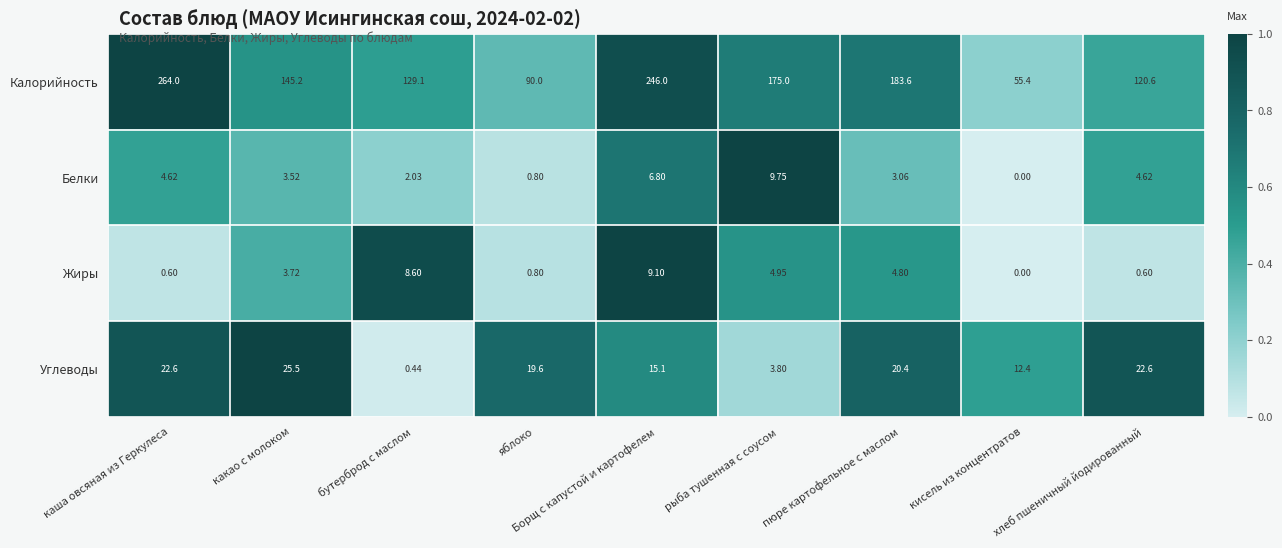

Where is Калорийность nearest to the value 159?

какао с молоком